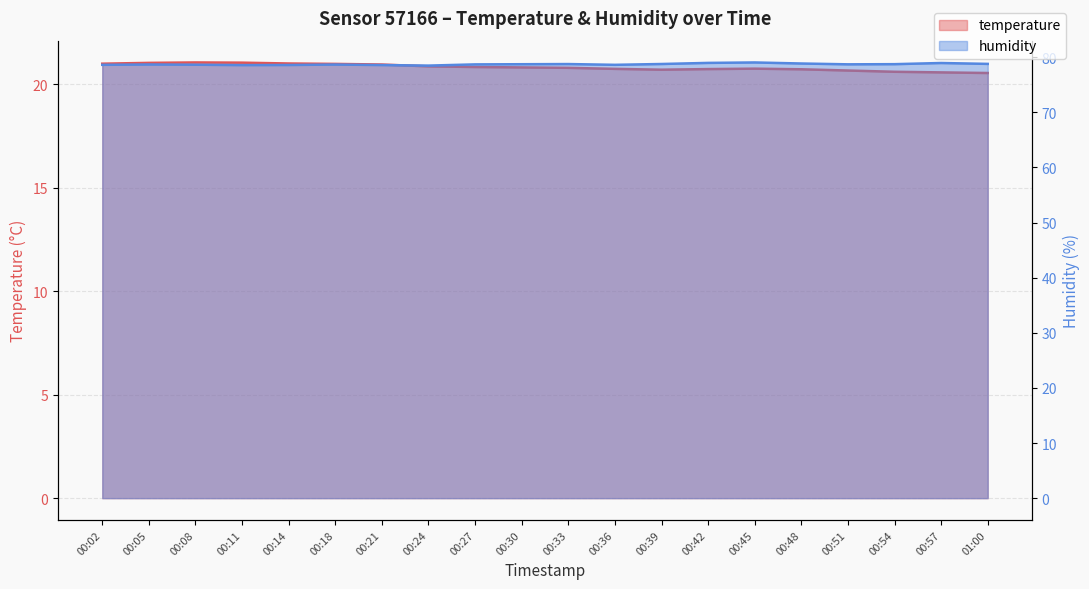

At which category does humidity reach its first local peak?

00:05